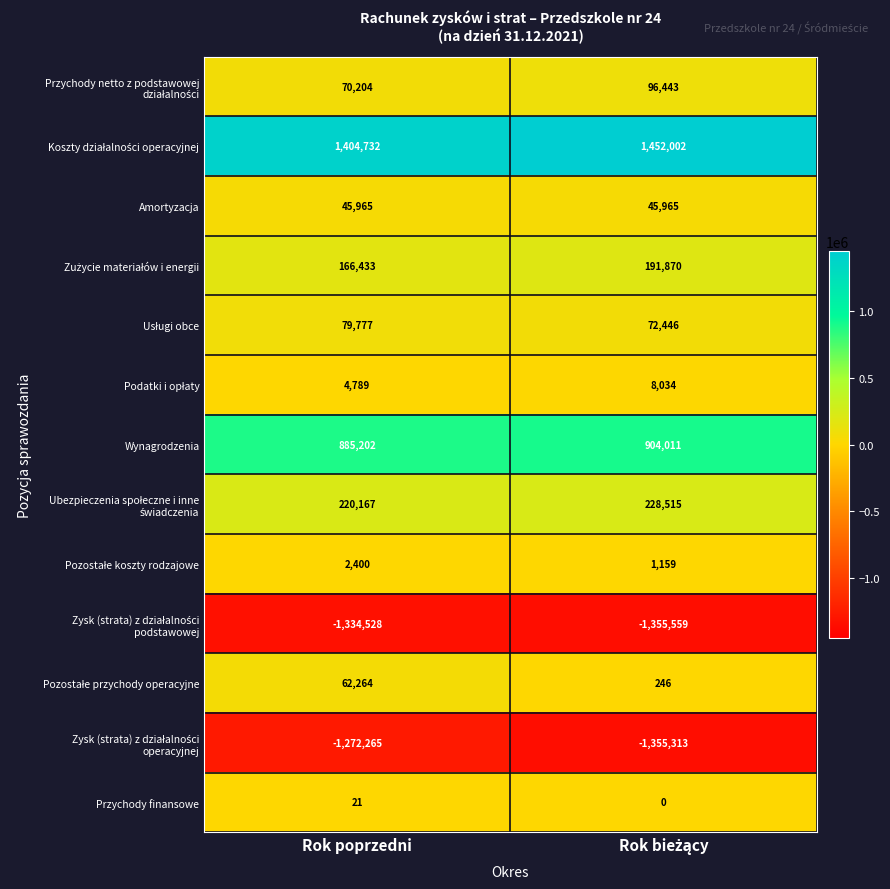

What is the maximum value shown in the chart?

1452002